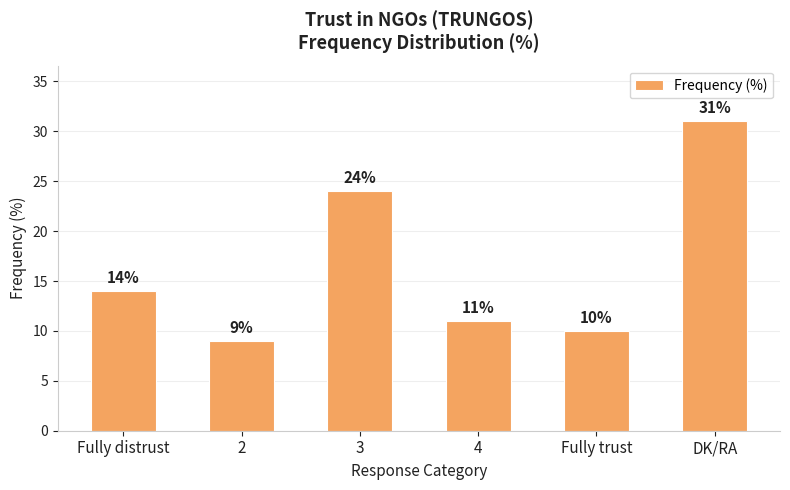

What position from the right is 2?

5